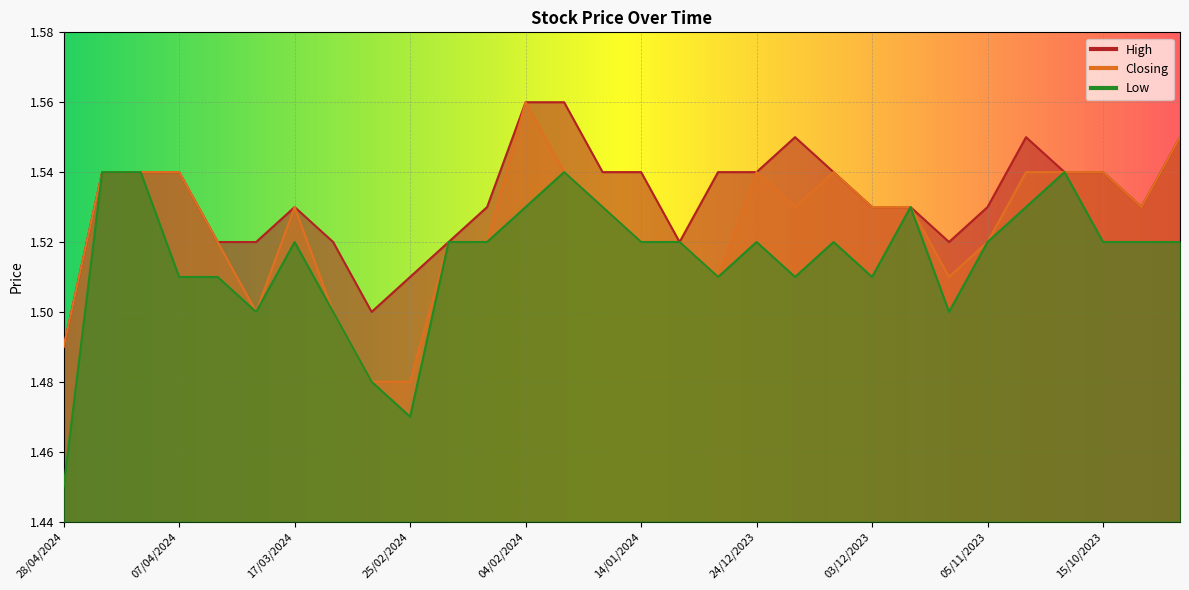

The High series shows 2.7 at 21/04/2024. True or false?

False